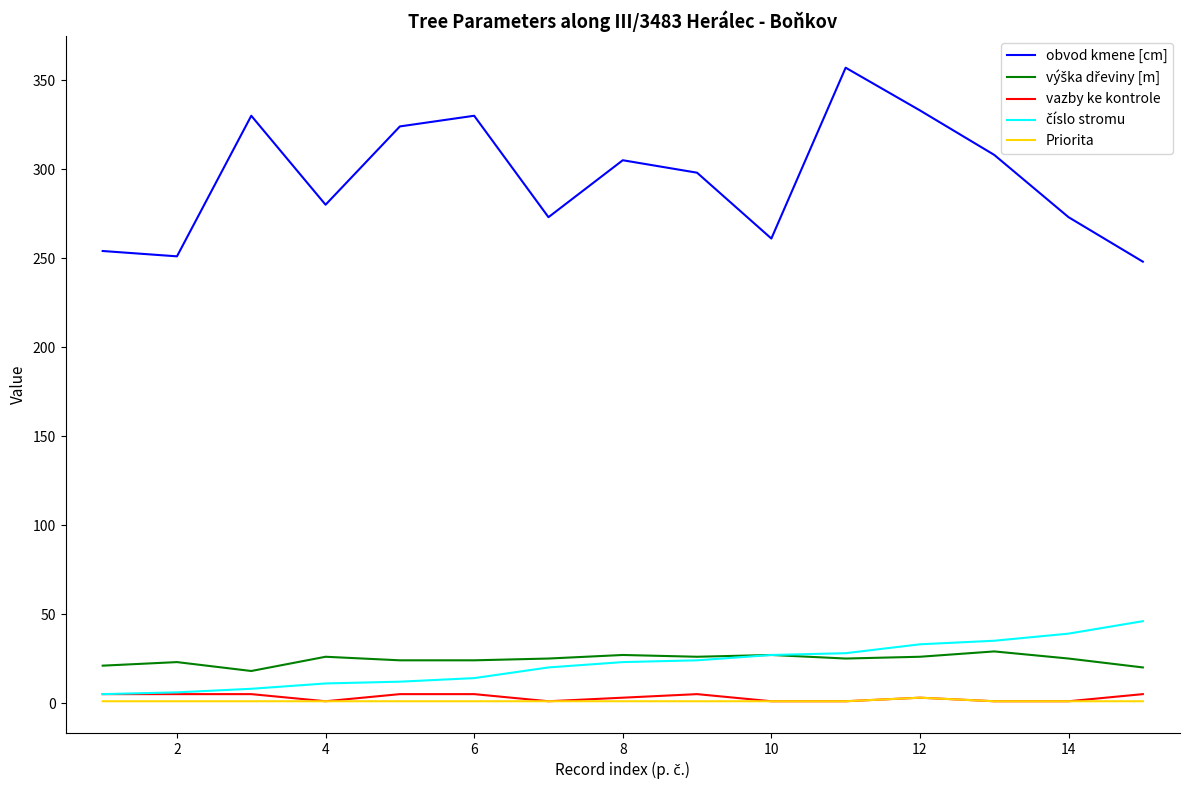

True or false: Priorita and obvod kmene [cm] intersect in this chart.

False